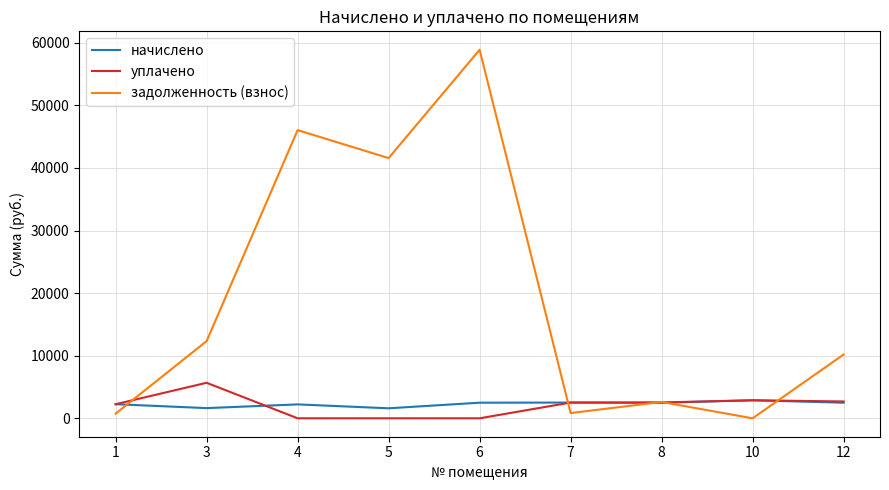

At 3, list the series in order from smallest to largest.

начислено, уплачено, задолженность (взнос)